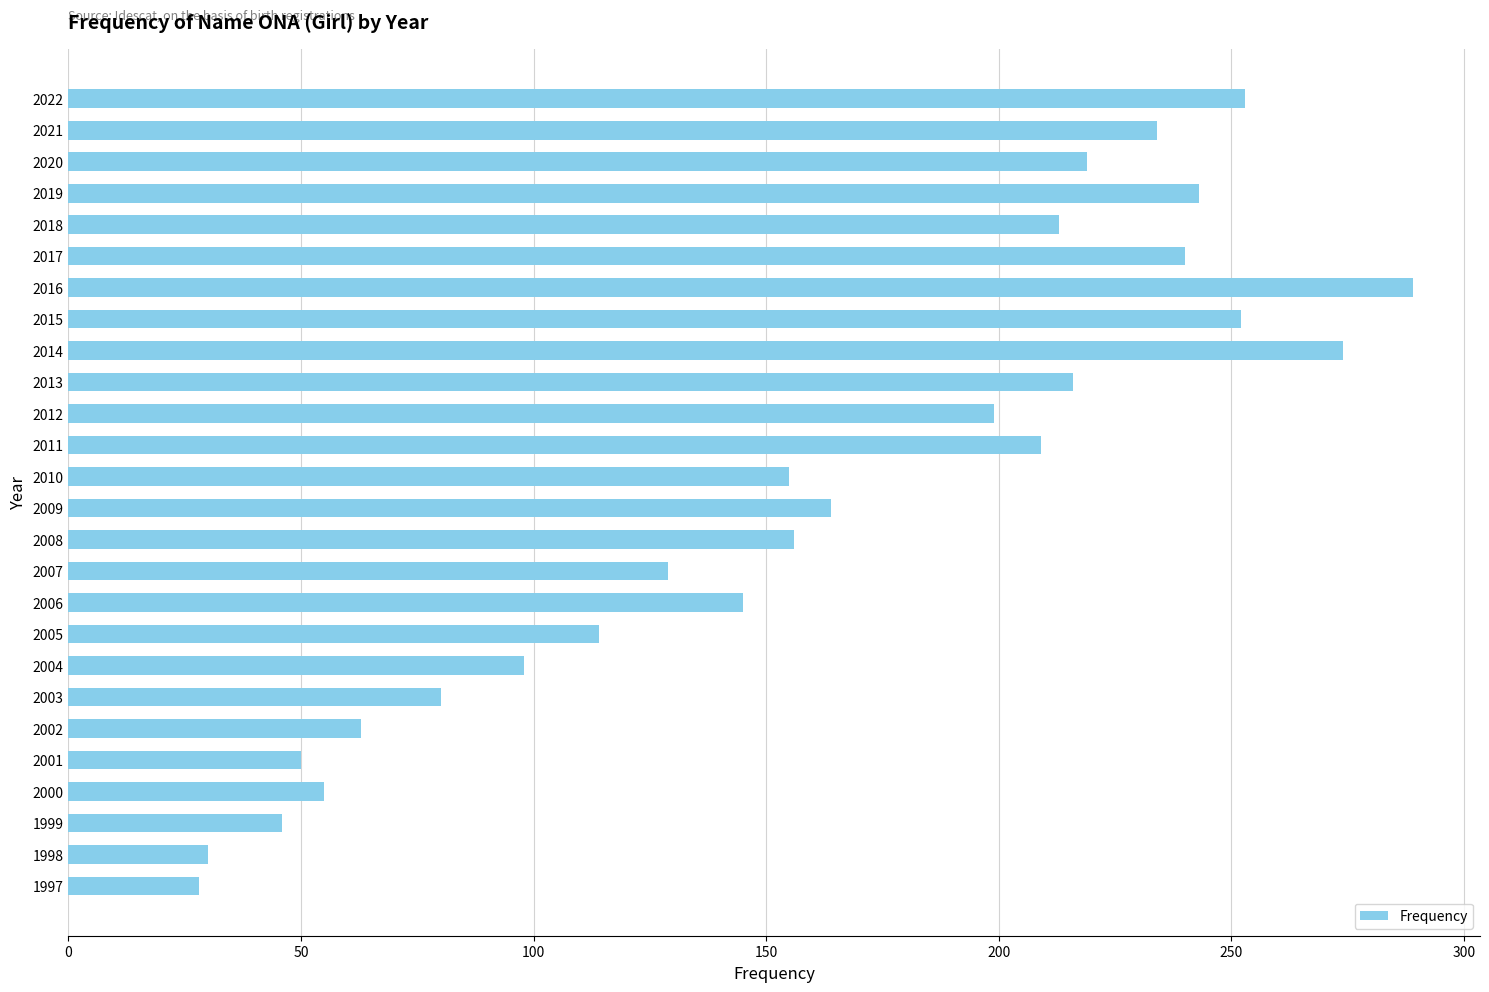

What is the value of the 21st bar from the top?

63